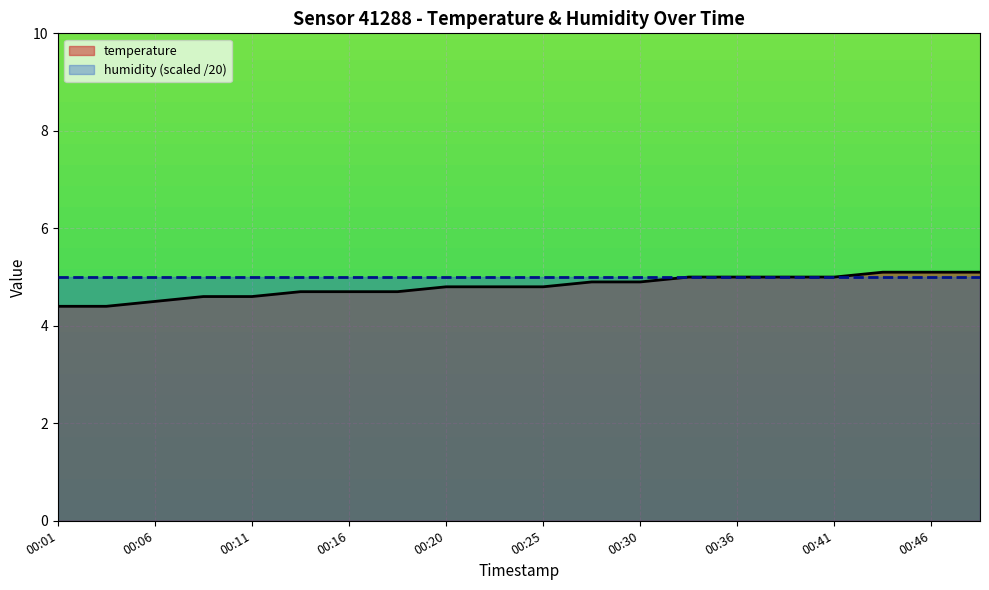

What is the sum of the values at 00:38 and 00:13?

9.7